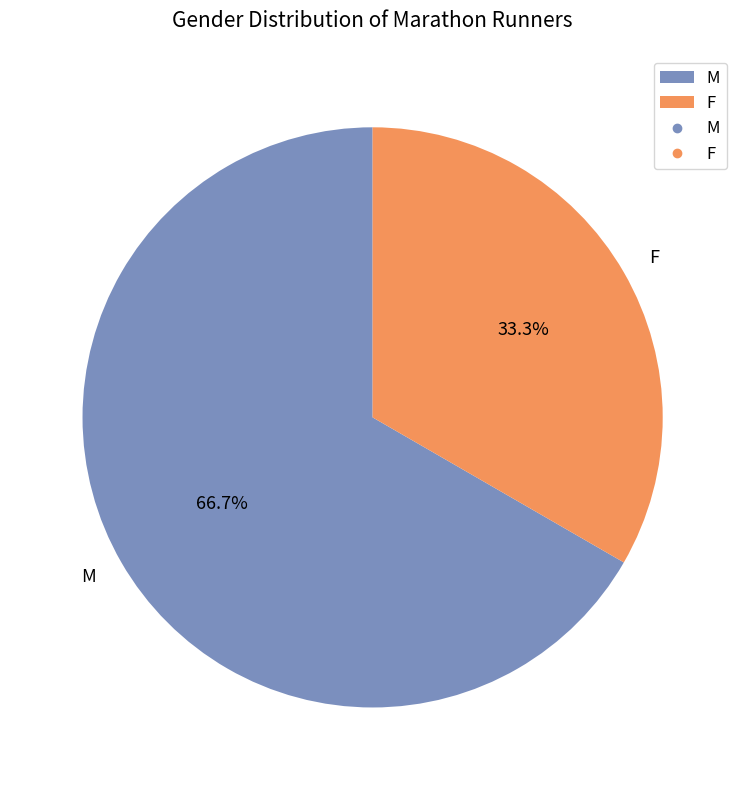

Which category has the biggest portion of the pie?

M